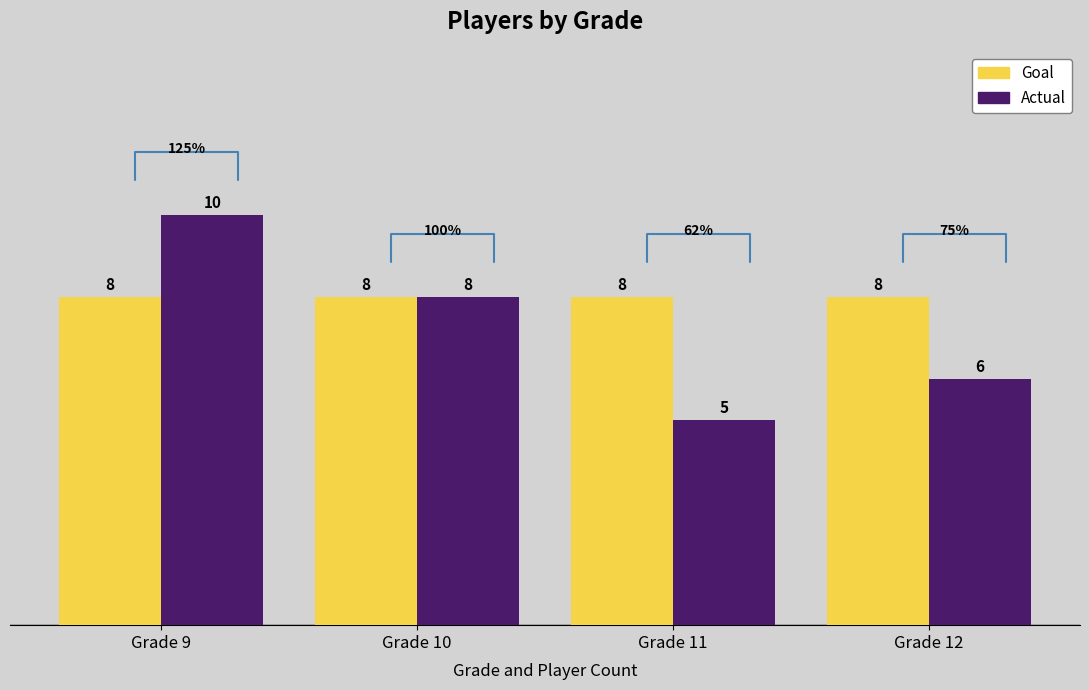

What is the total value across all series at Grade 9?

18